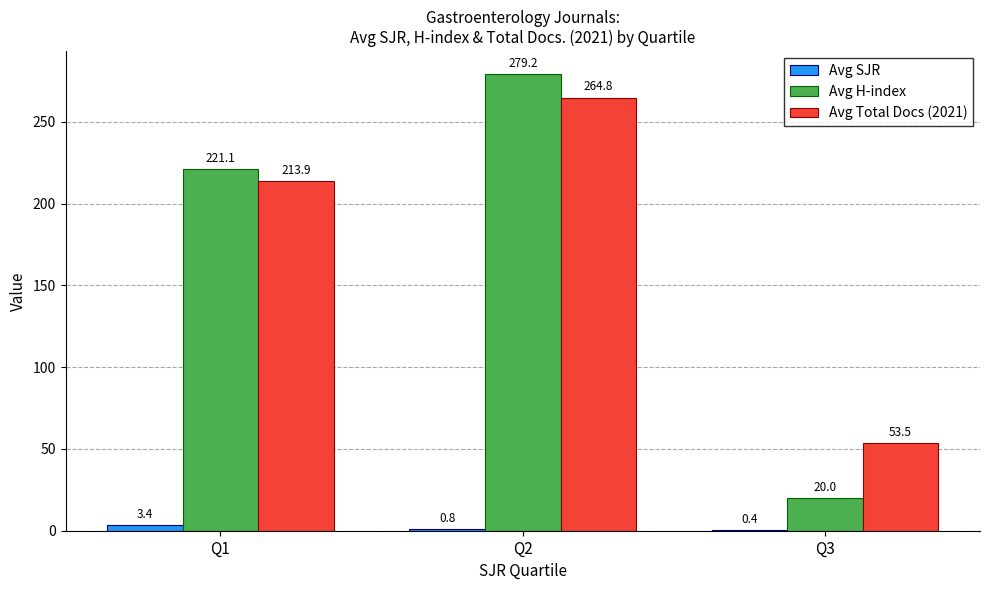

Is the value of Avg Total Docs (2021) at Q2 greater than the value of Avg SJR at Q3?

Yes